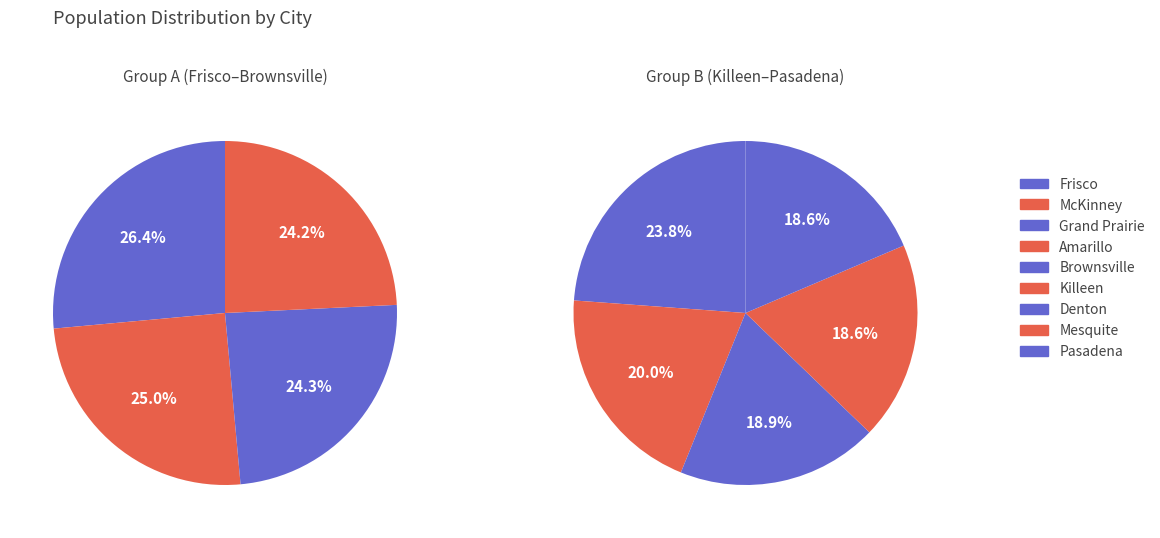

Does Denton account for over 50% of the chart?

No